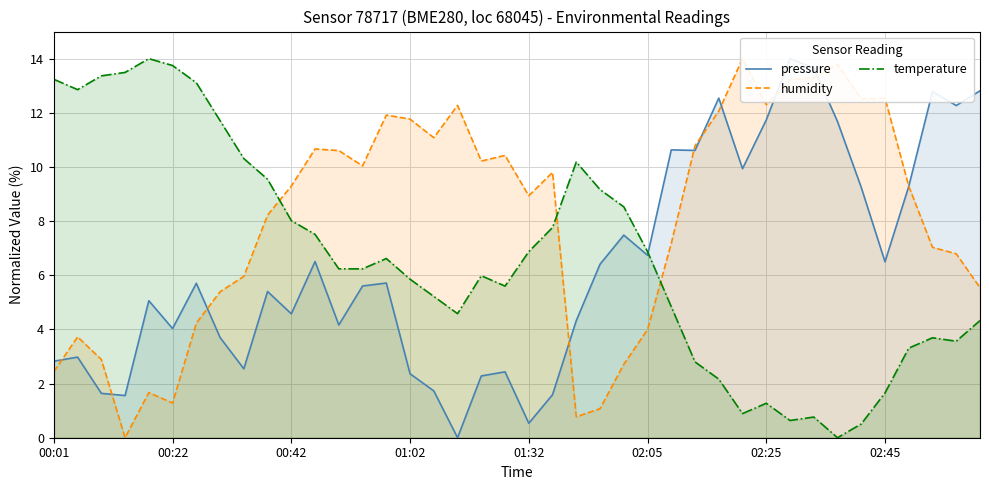

Which has a higher value, 9 or 36?

36